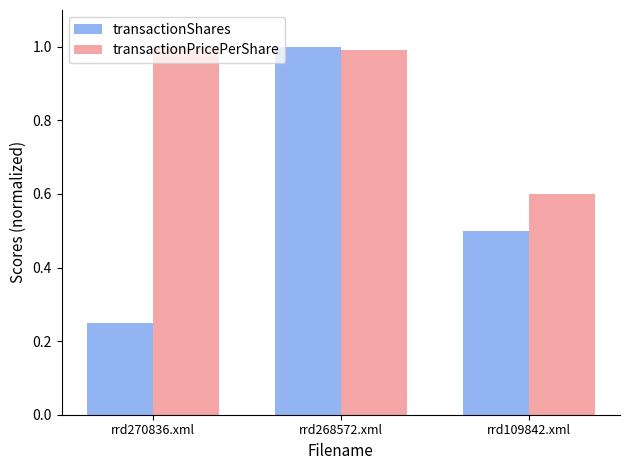

What is the average value of the transactionShares series?

0.6